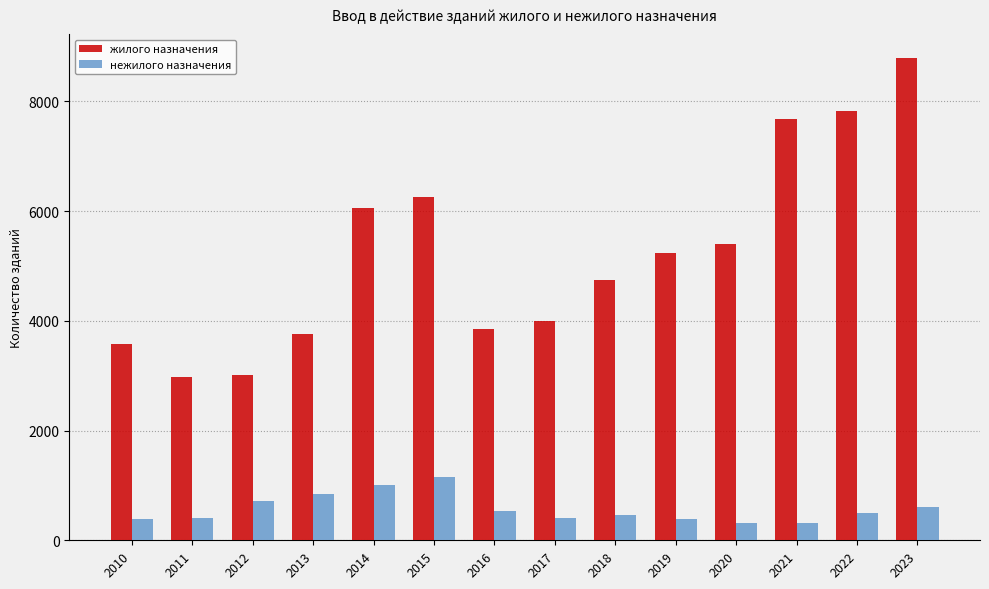

Rank the series by their average value, from lowest to highest.

нежилого назначения, жилого назначения